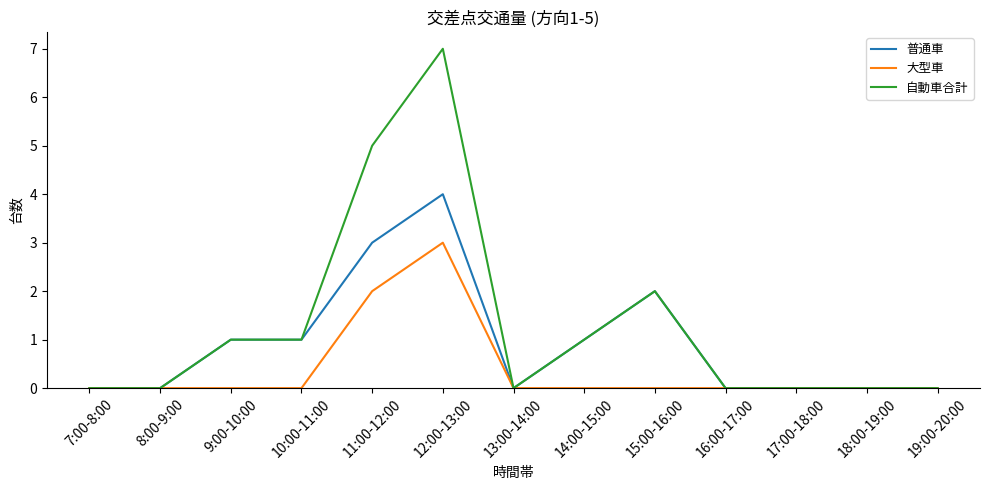

What is the maximum value for 普通車?

4